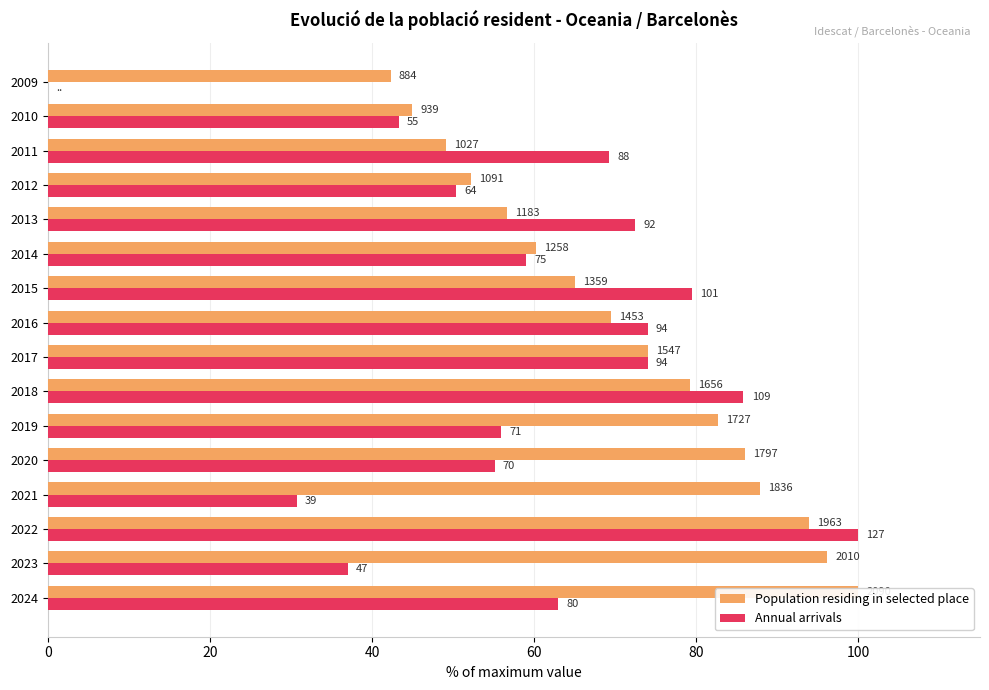

How many data points does each series have?

16